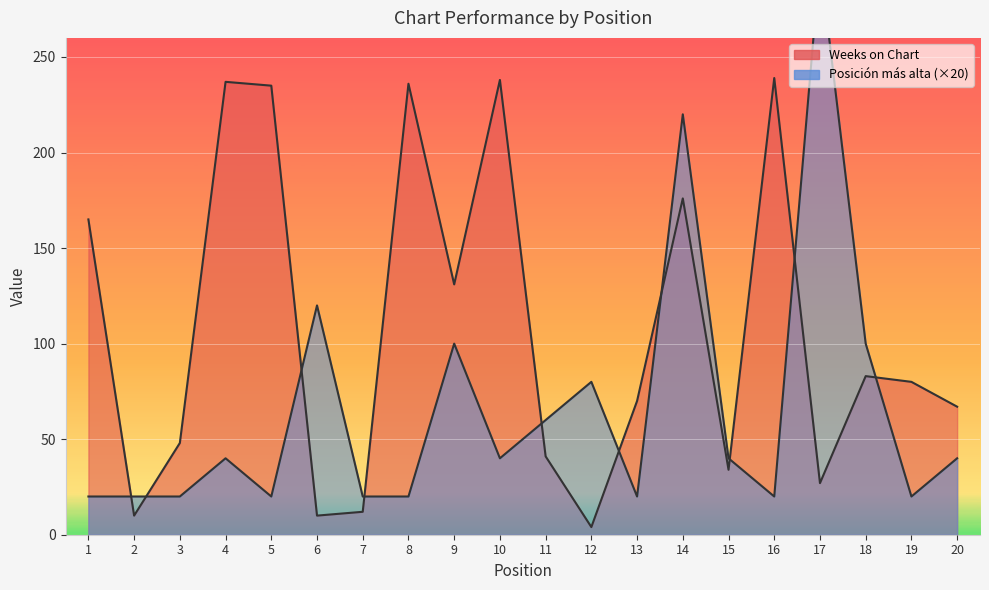

After their last crossing, which series has the higher values: Weeks on Chart or Posición más alta?

Weeks on Chart